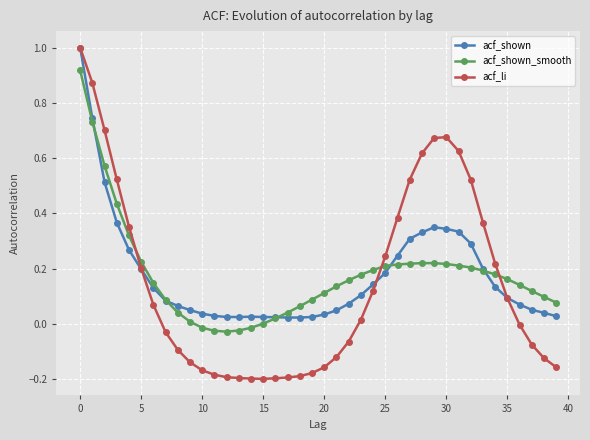

Which series has the widest spread of values?

acf_li